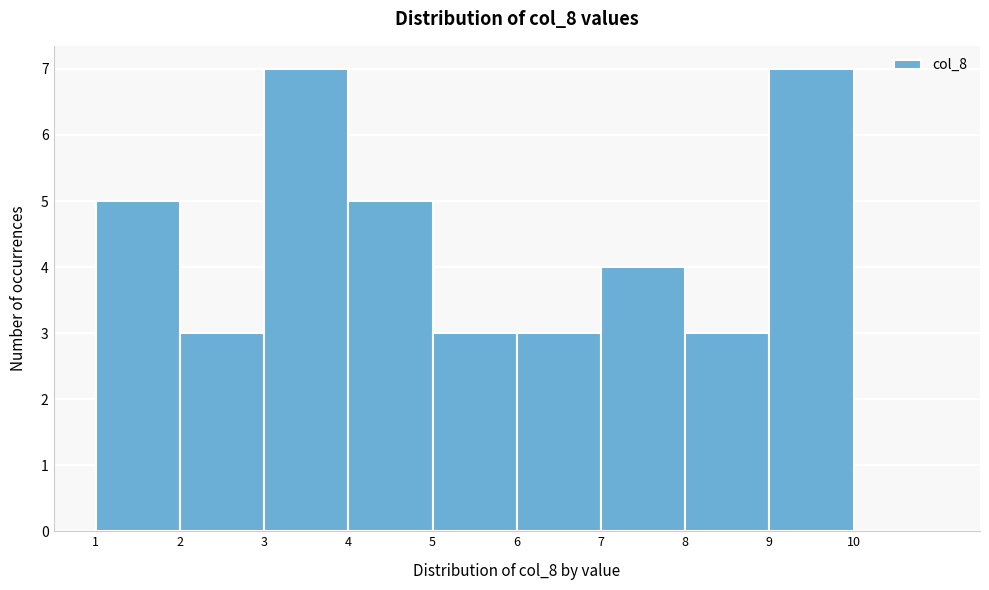

Reading left to right, list every bar in this chart as the range it spans on the x-axis followed by its height. The values are not printed on the chart, so give them approximately, as read against the axis.

1 to 2: 5
2 to 3: 3
3 to 4: 7
4 to 5: 5
5 to 6: 3
6 to 7: 3
7 to 8: 4
8 to 9: 3
9 to 10: 7
10 to 11: 0